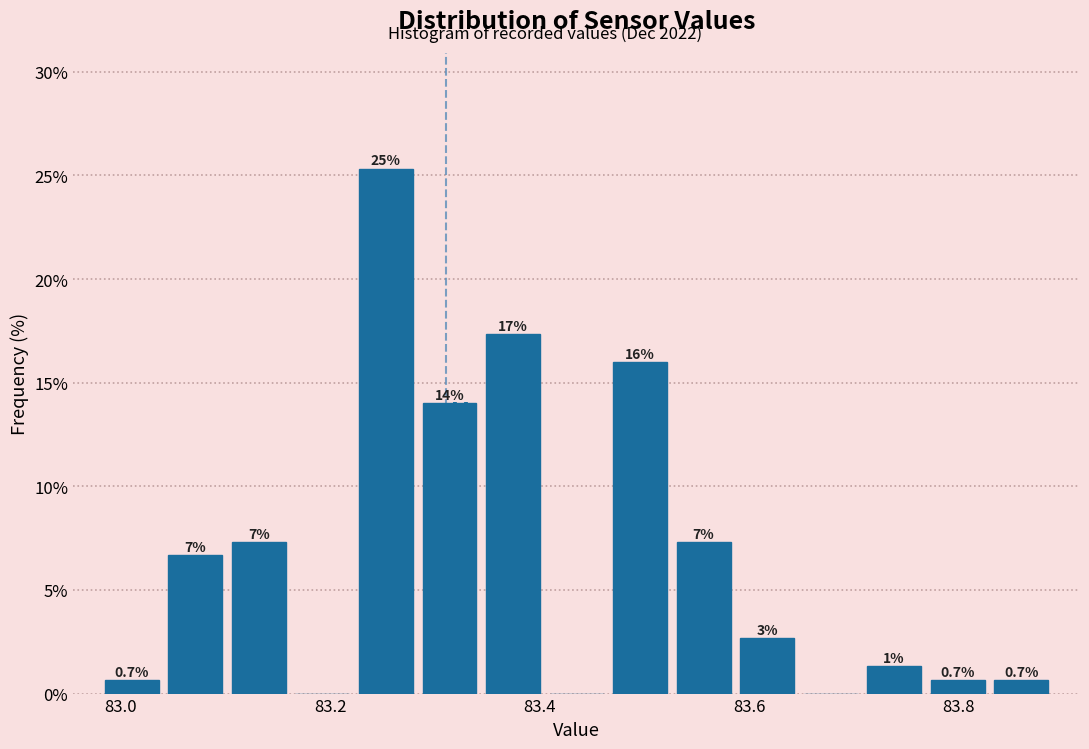

Around what value on the x-axis is the tallest bar? Give the approximate position of its centre, as read against the axis.

83.26